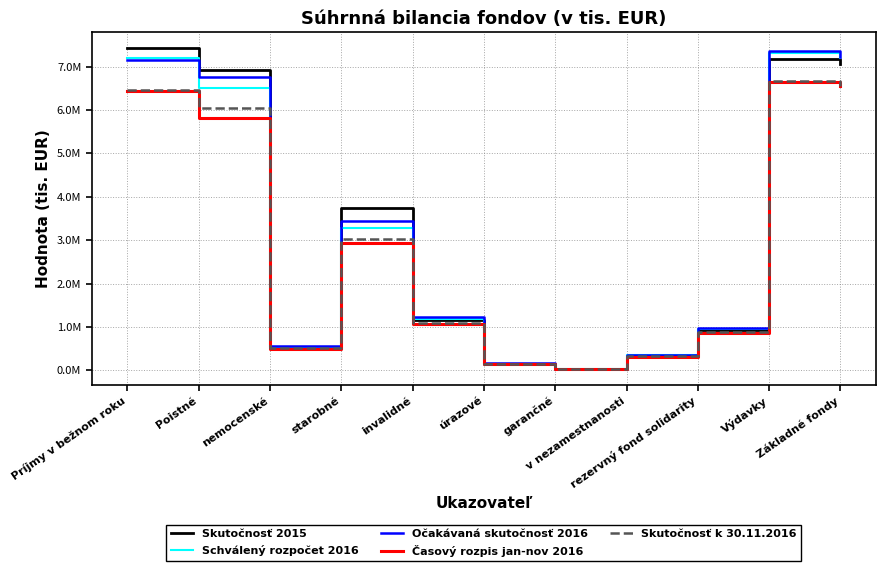

What is the label of the 3rd point from the right?

rezervný fond solidarity